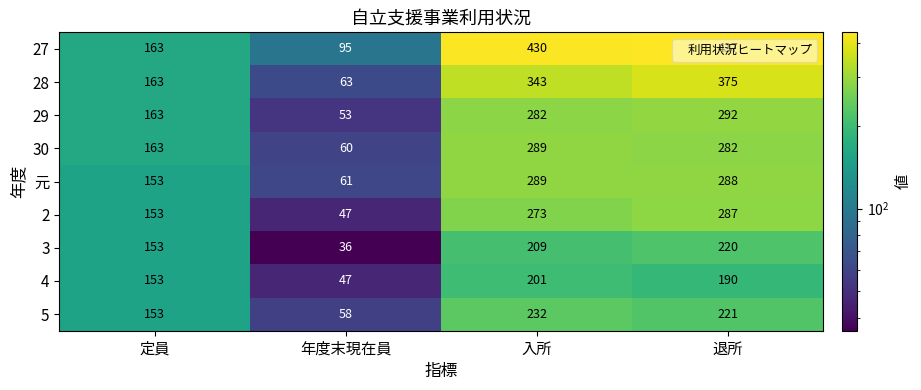

List the labels in order of 27 value, largest first.

退所, 入所, 定員, 年度末現在員